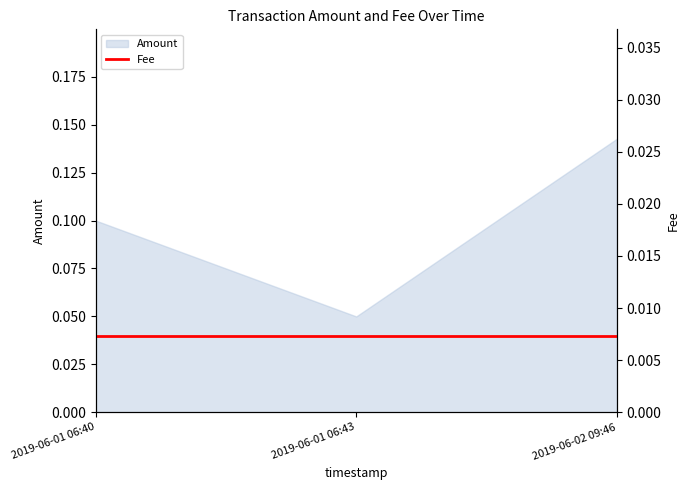

How many values are between 0 and 1?

3